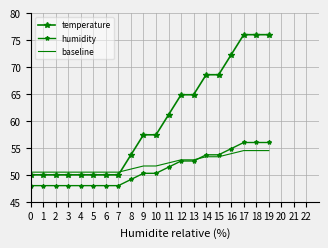

Is the value of baseline at 7 greater than the value of temperature at 5?

Yes